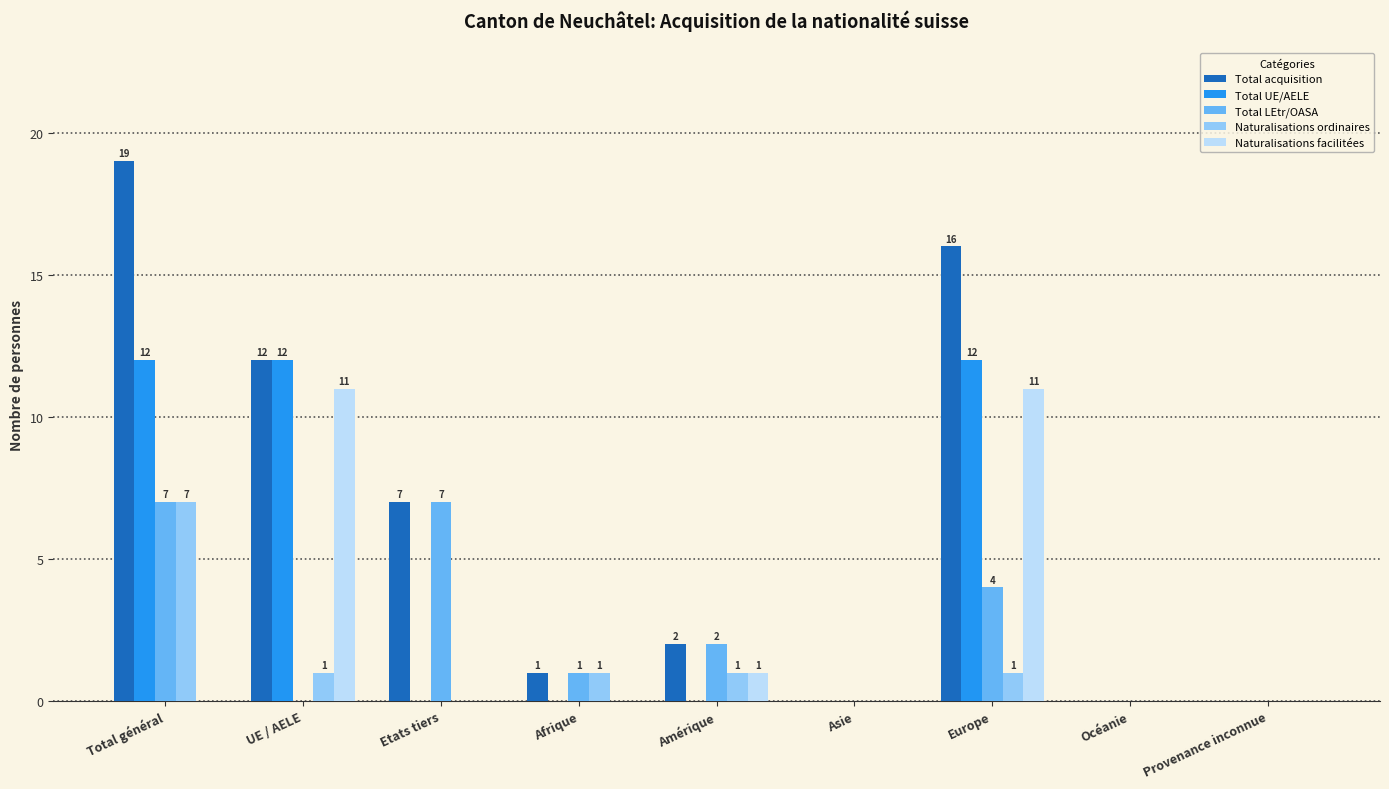

Which series has the largest total across all categories?

Total acquisition